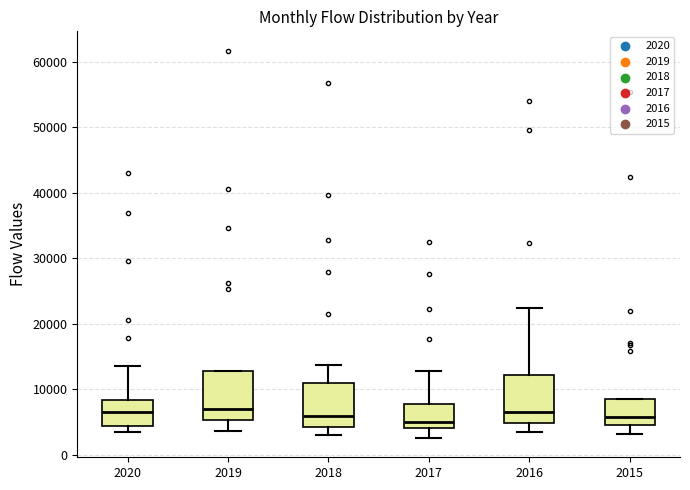

Where is the lower edge of the box at x = 2016 on the y-axis? The values are not printed on the chart, so give them approximately, as read against the axis.

5000